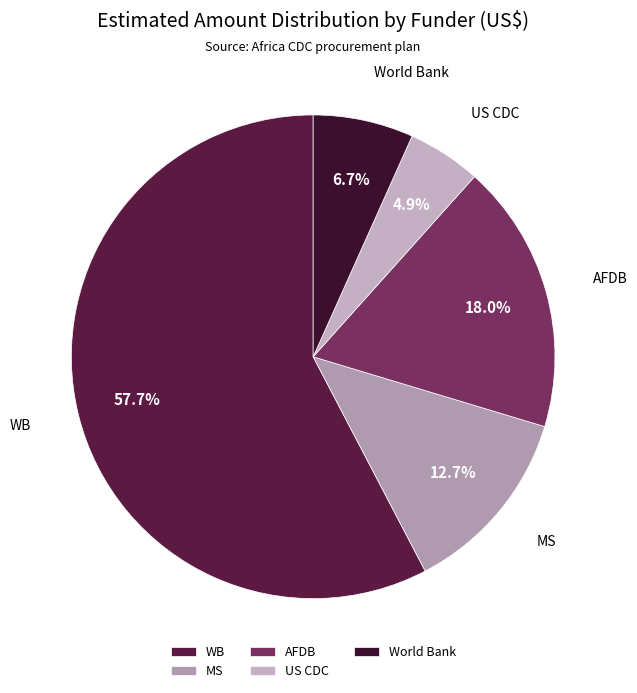

To the nearest percent, what is the combined percentage of AFDB and World Bank?

25%